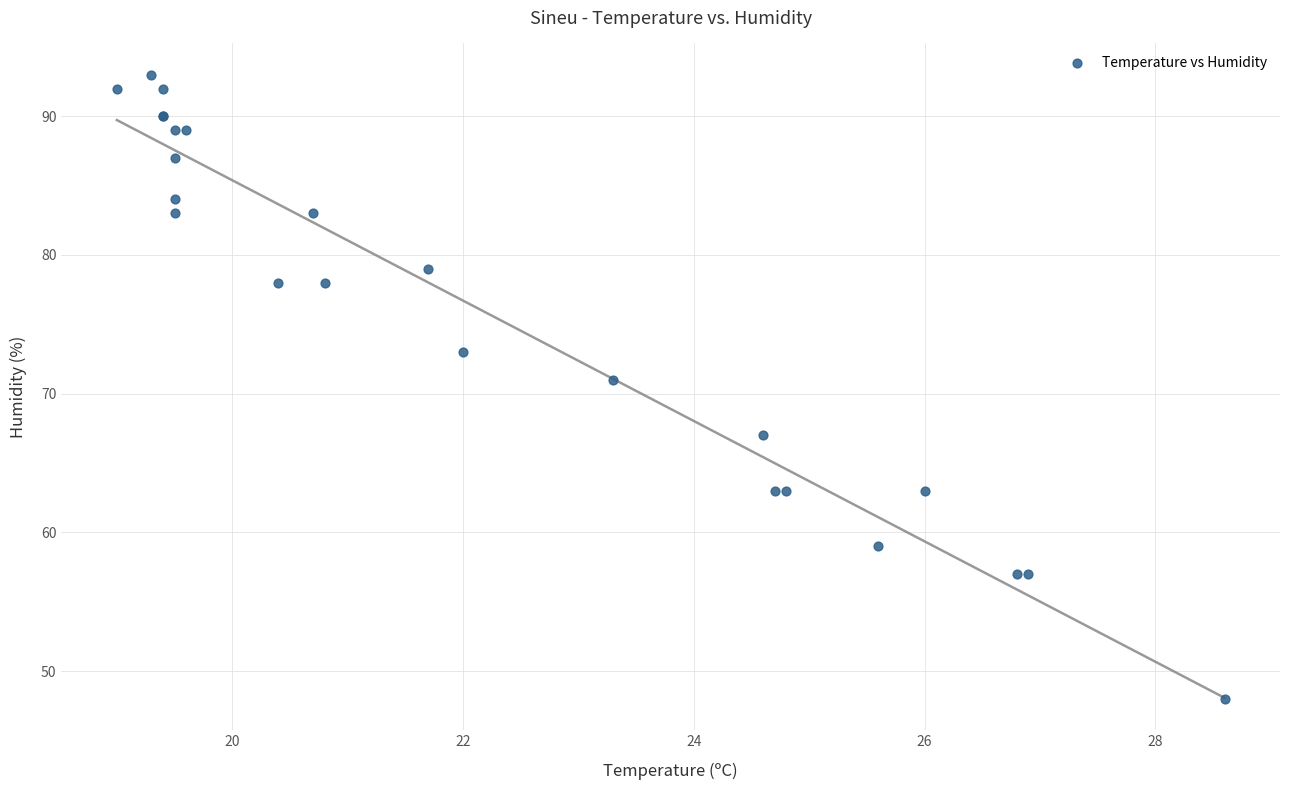

What Y value in the scatter plot is closest to 70?

71